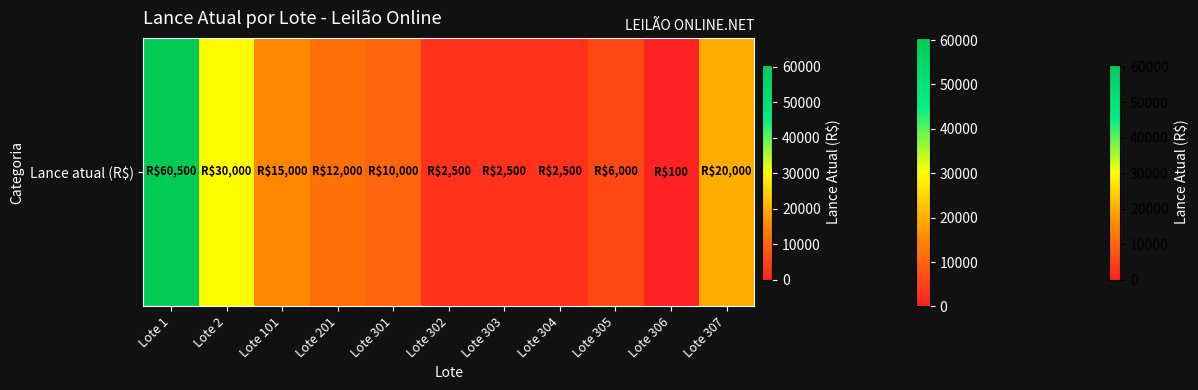

What is the sum of the values at Lote 2 and Lote 303?

32500